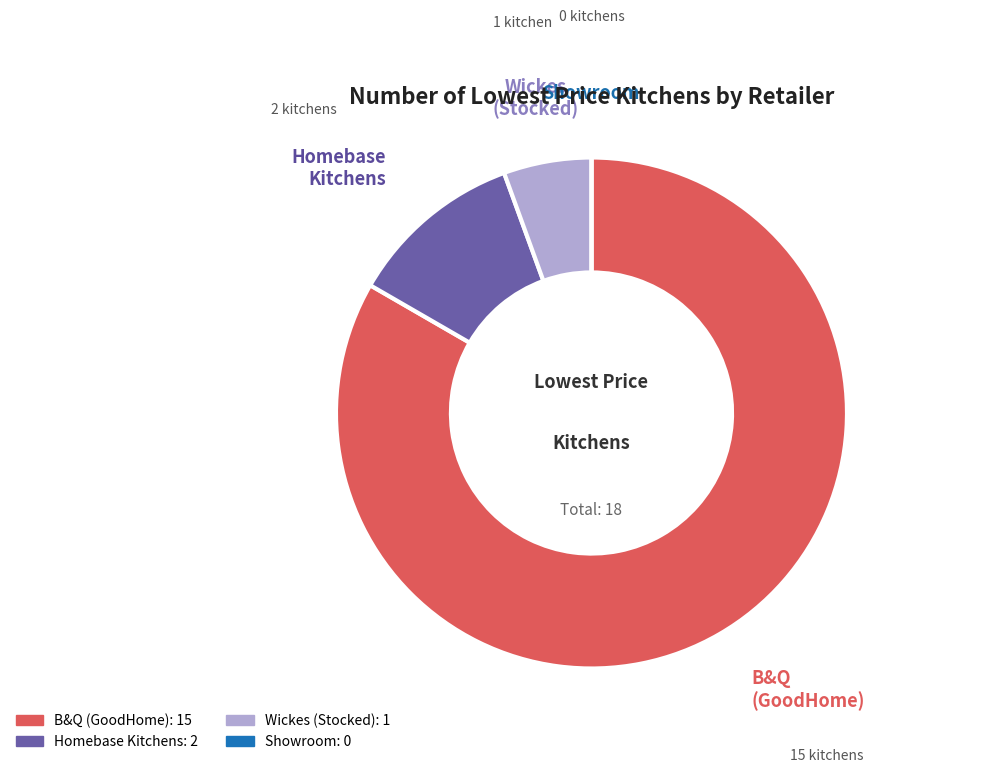

Which has a higher value, B&Q (GoodHome) or Homebase Kitchens?

B&Q (GoodHome)